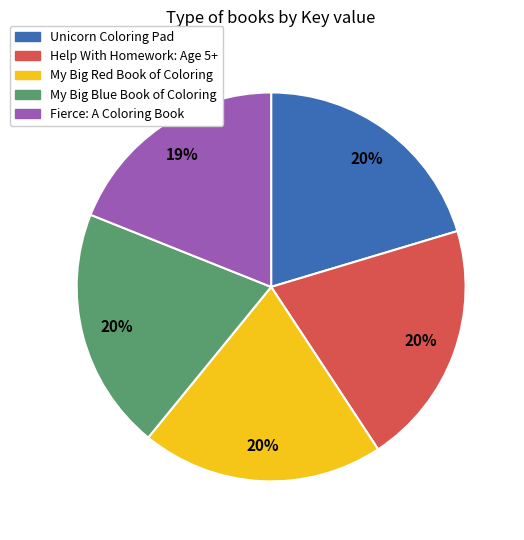

To the nearest percent, what is the average slice percentage?

20%